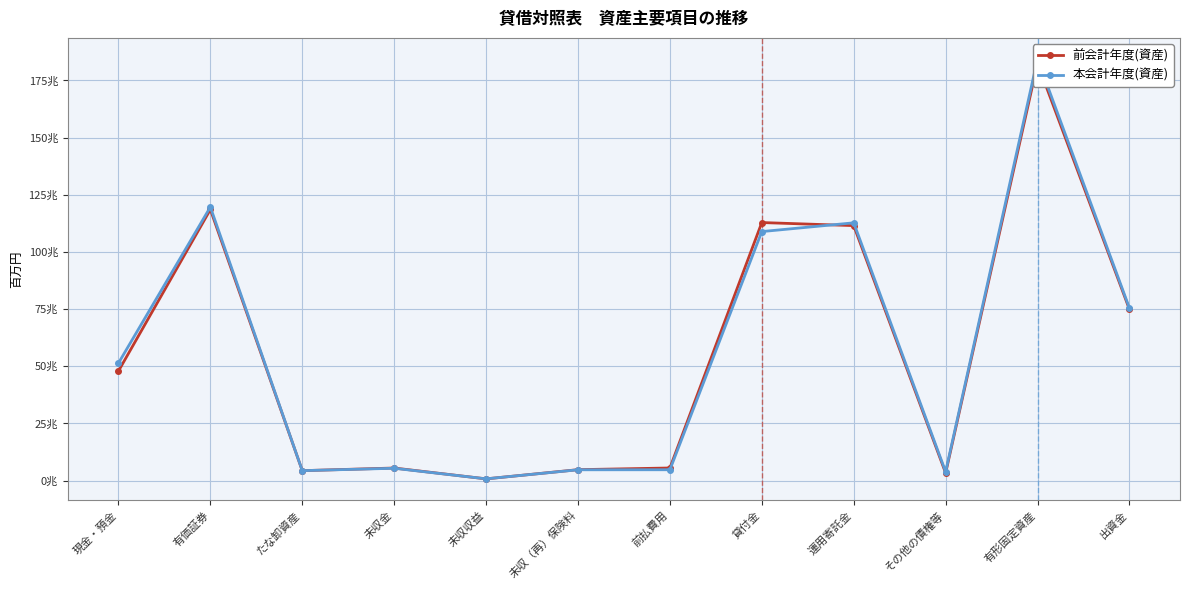

List the series in order of their peak value, lowest first.

前会計年度(資産), 本会計年度(資産)